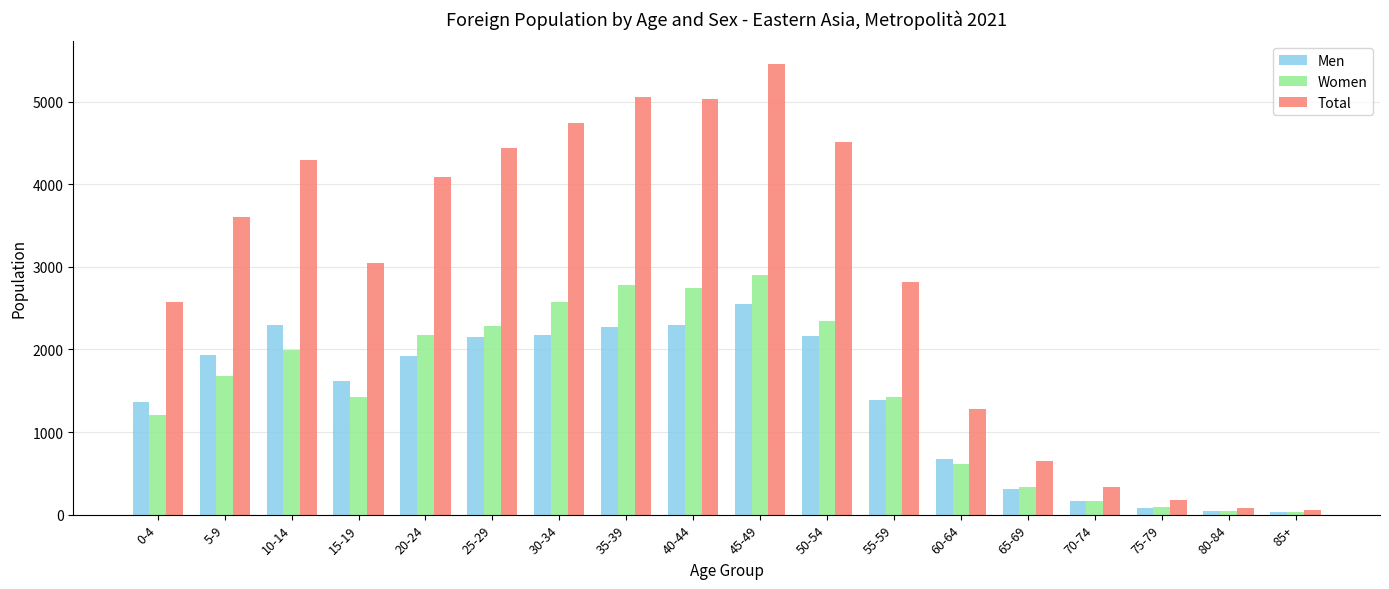

What is the difference between the maximum and minimum values in the Women series?

2874